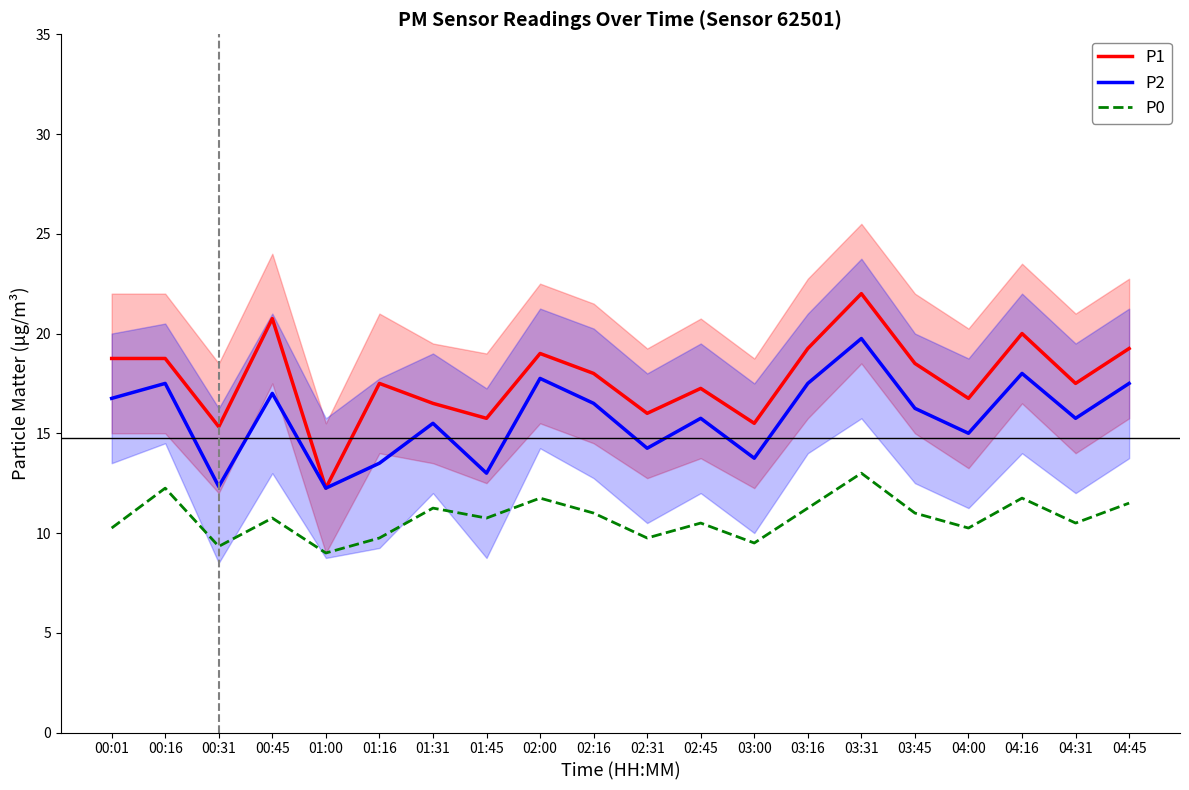

True or false: P0 and P2 cross at least once.

False